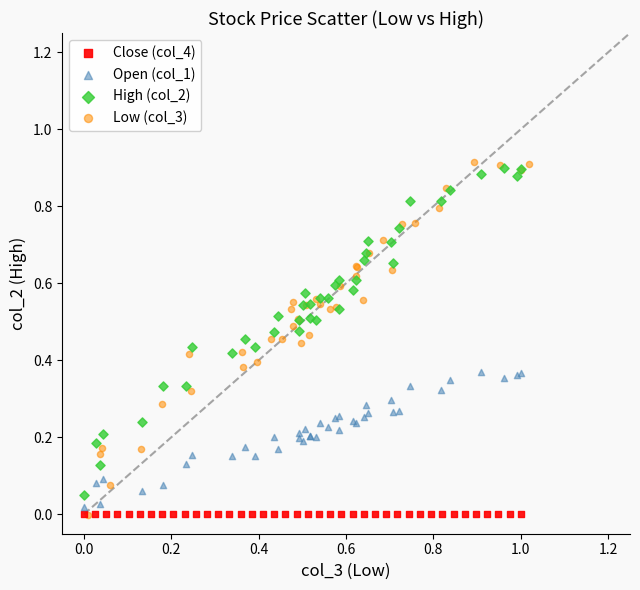

What are all the series names shown in the legend?

Close (col_4), Open (col_1), High (col_2), Low (col_3)